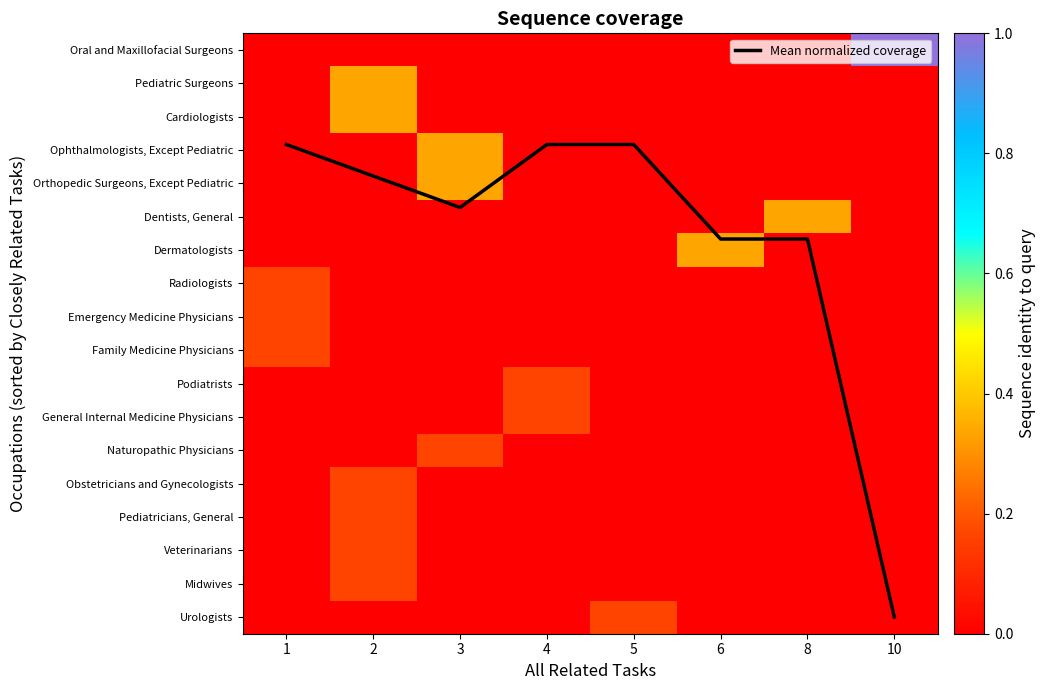

Is it true that row_2 equals 0.1 at 1?

False